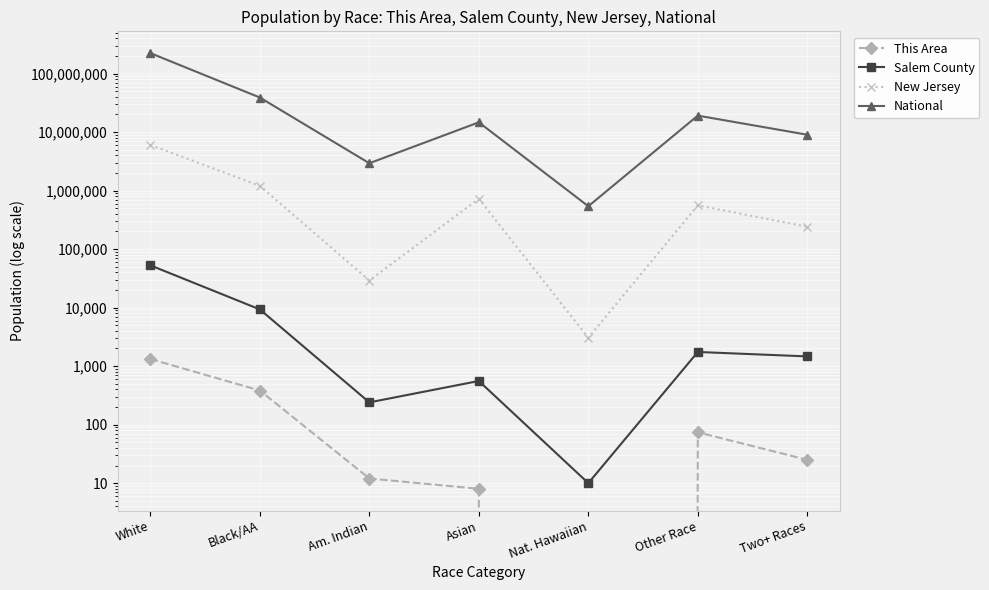

Which has a higher value, Nat. Hawaiian or Two+ Races?

Two+ Races